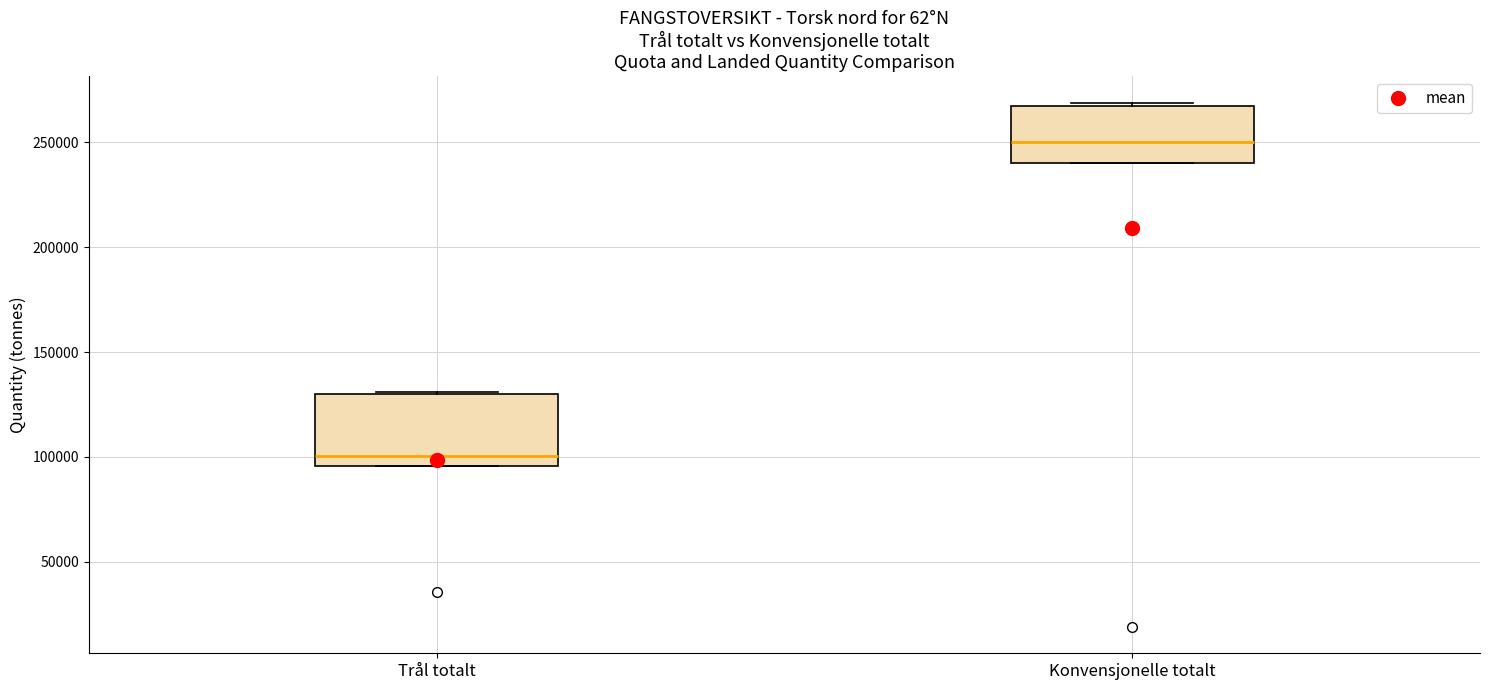

Where does the median line of the box for Trål totalt sit on the y-axis? The values are not printed on the chart, so give them approximately, as read against the axis.

100000